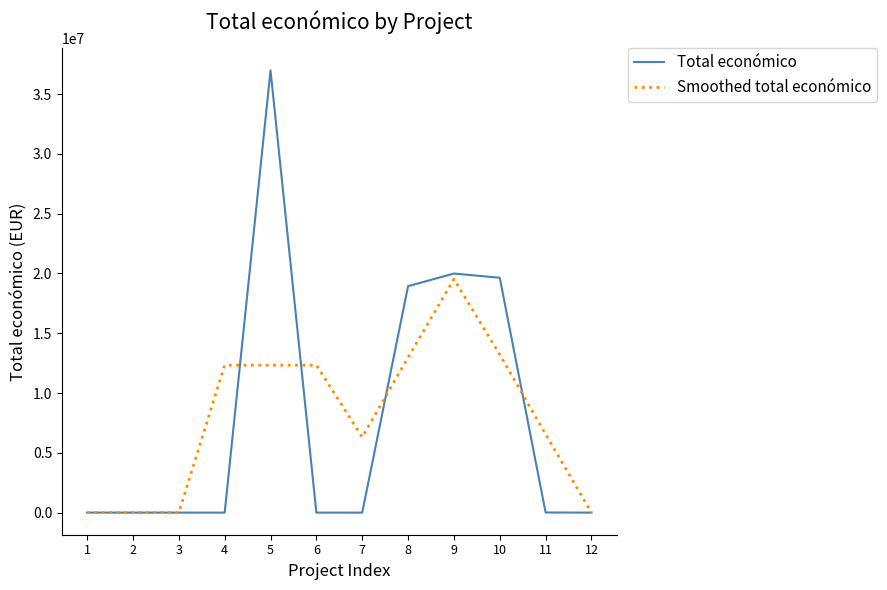

Between 1 and 6, which series saw the biggest shift?

Smoothed total económico